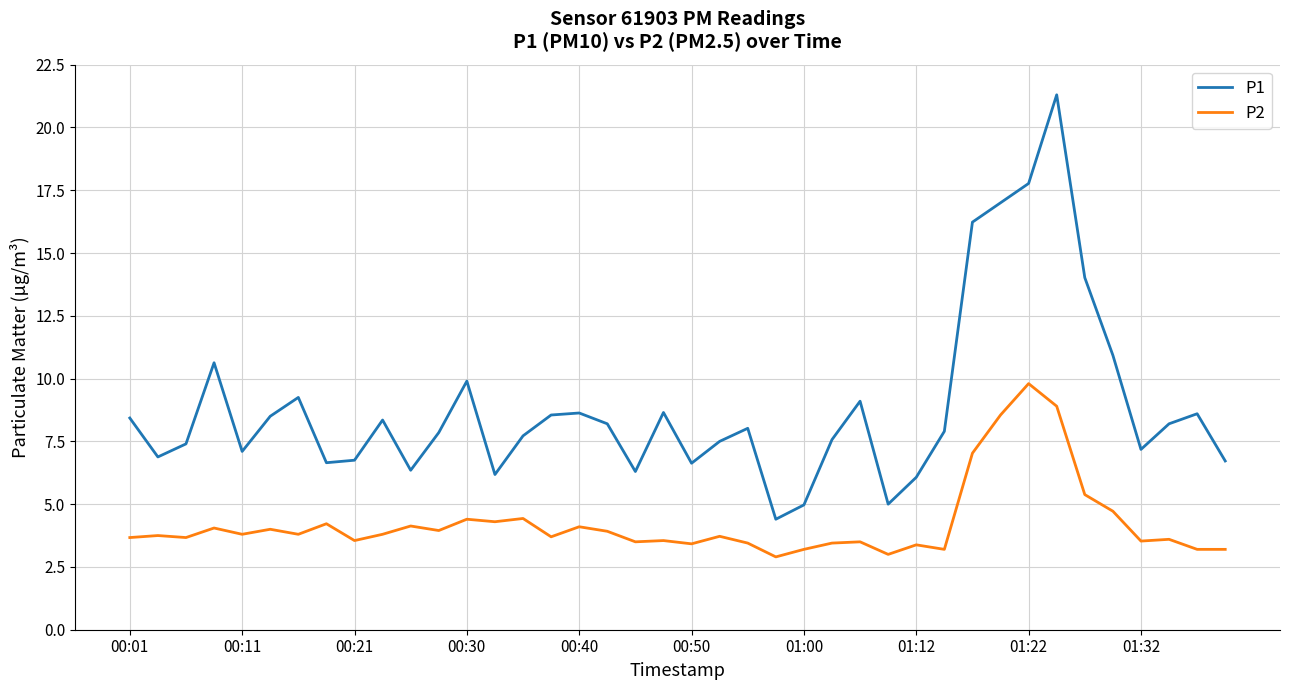

Rank the series by their maximum value, from lowest to highest.

P2, P1